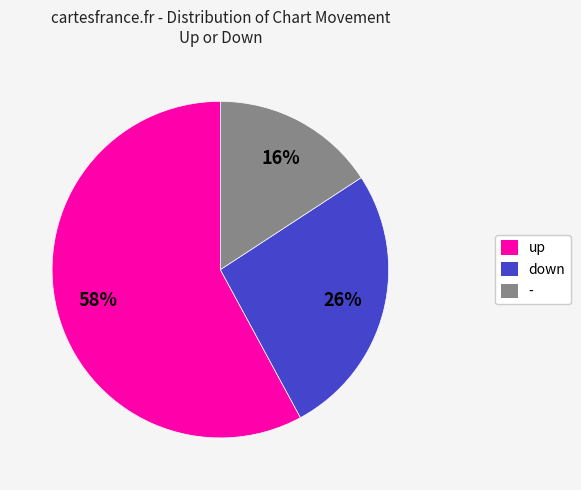

Is there any slice that represents more than half of the pie?

Yes